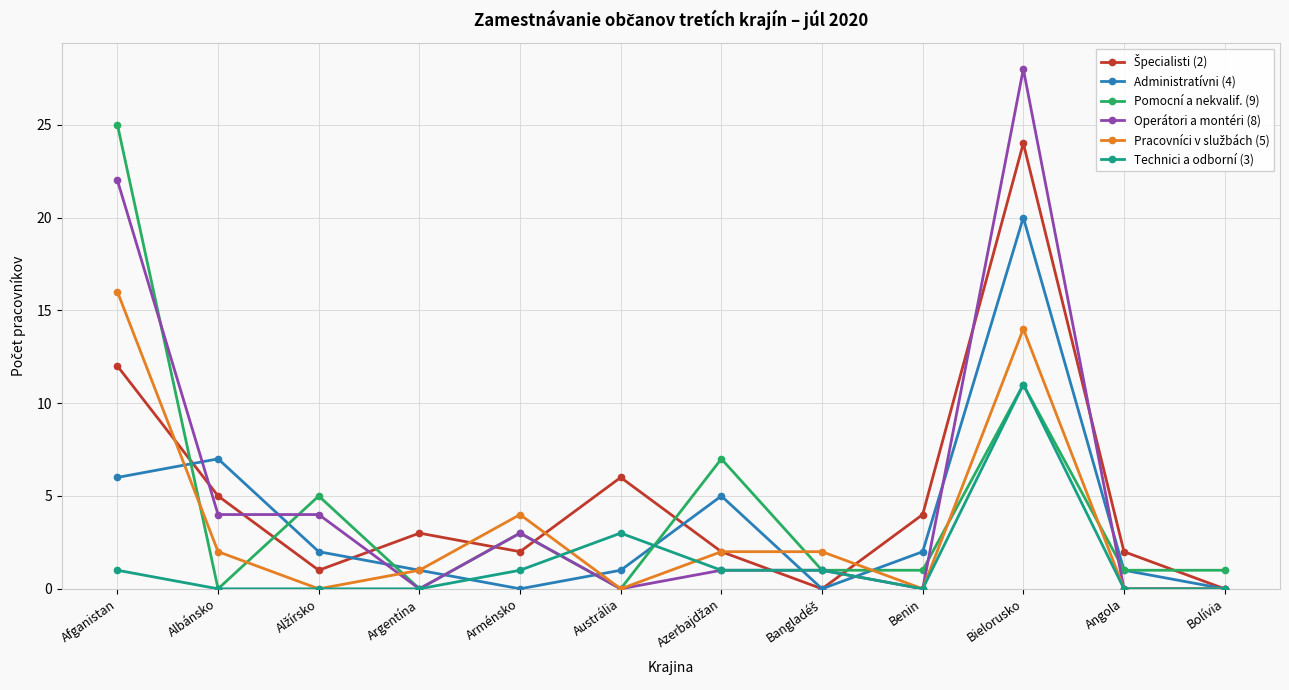

Which series has the largest range (max minus min)?

Operátori a montéri (8)